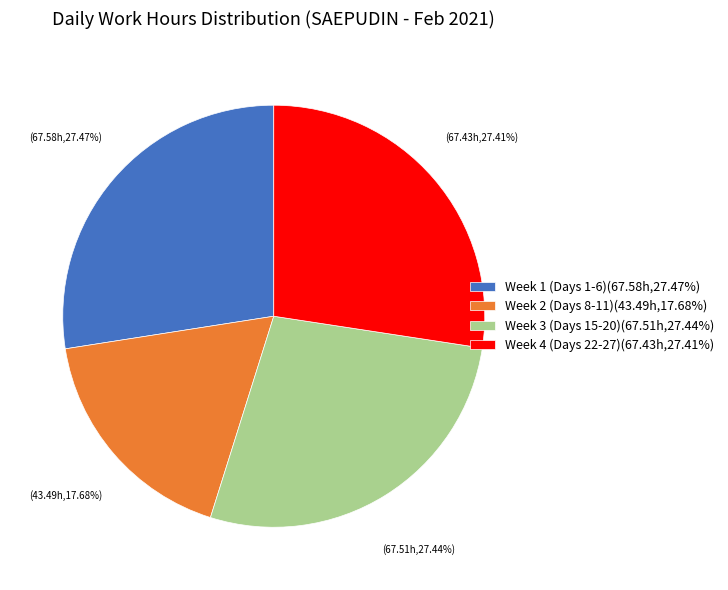

Is there any slice that represents more than half of the pie?

No